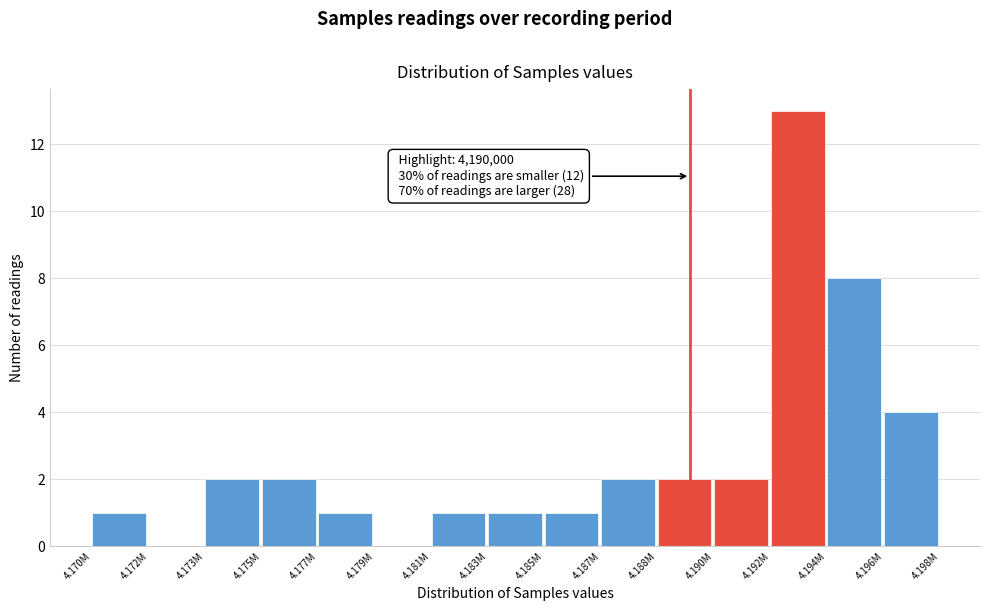

Reading right to left, list all the values displayed in this chart.

4.196M=4	4.194M=8	4.192M=13	4.190M=2	4.188M=2	4.187M=2	4.185M=1	4.183M=1	4.181M=1	4.179M=0	4.177M=1	4.175M=2	4.173M=2	4.172M=0	4.170M=1